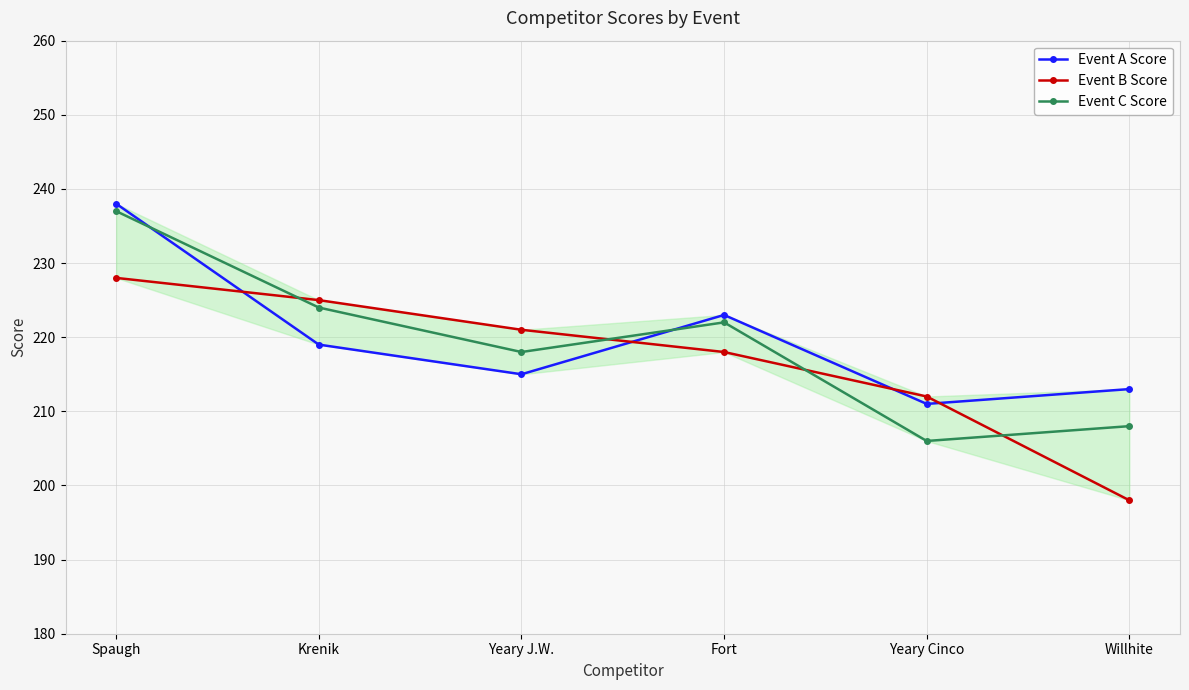

Reading left to right, transcribe all the data shown in this chart.

Event A Score: Spaugh=238	Krenik=219	Yeary J.W.=215	Fort=223	Yeary Cinco=211	Willhite=213
Event B Score: Spaugh=228	Krenik=225	Yeary J.W.=221	Fort=218	Yeary Cinco=212	Willhite=198
Event C Score: Spaugh=237	Krenik=224	Yeary J.W.=218	Fort=222	Yeary Cinco=206	Willhite=208